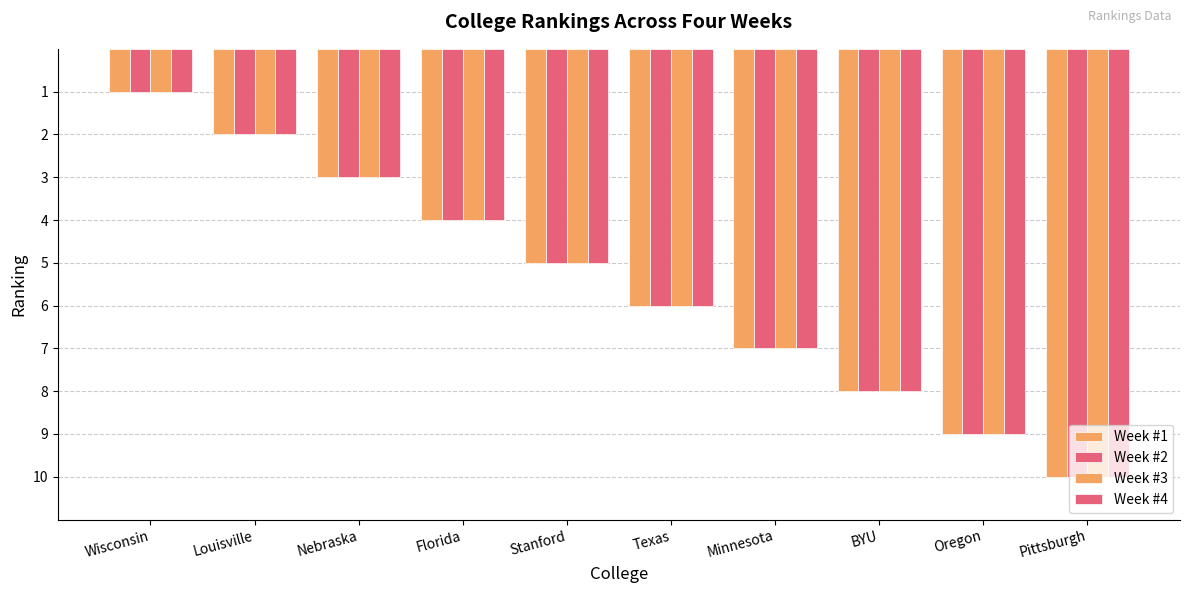

How many series are shown in this chart?

4